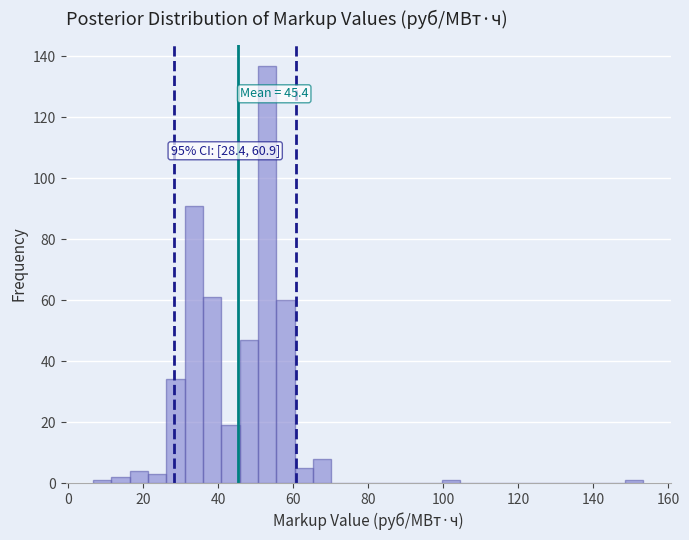

Read against the x-axis, roughly where is the centre of the tallest bar?

54